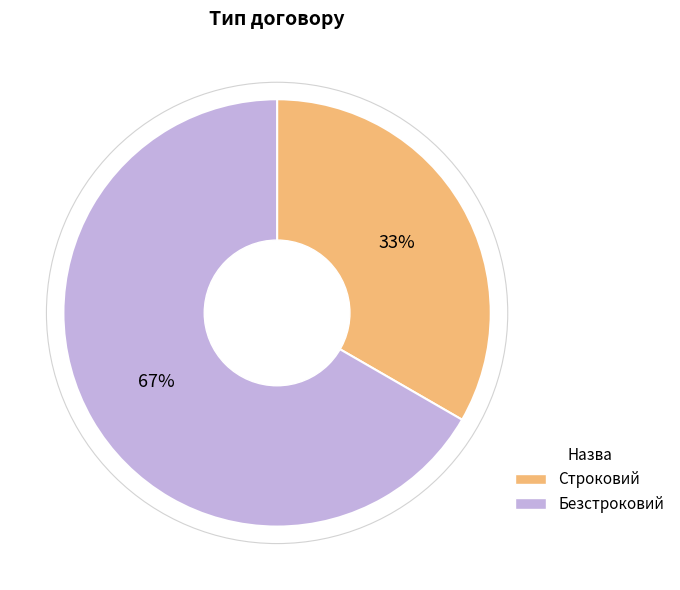

True or false: Строковий accounts for 33% of the total.

True